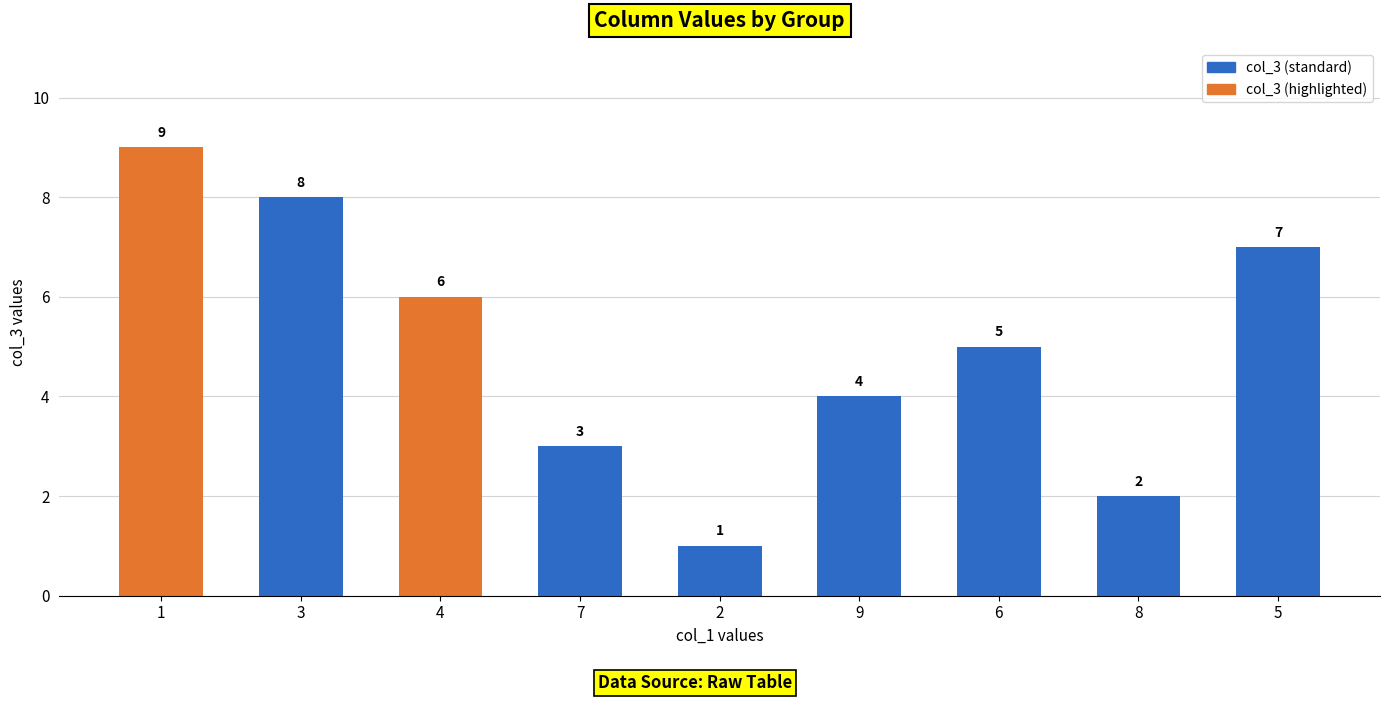

Count the number of data series in this chart.

1